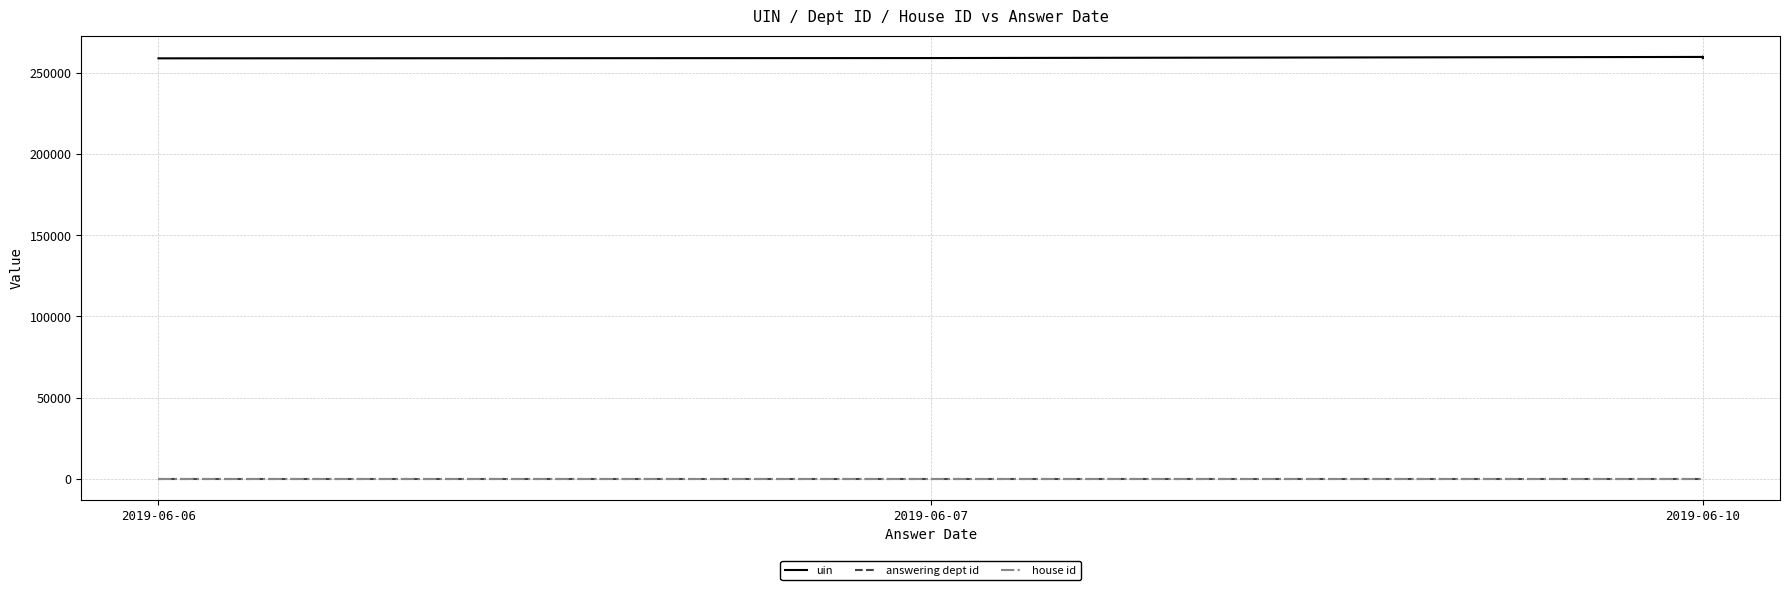

At which category does uin reach its first local valley?

2019-06-10